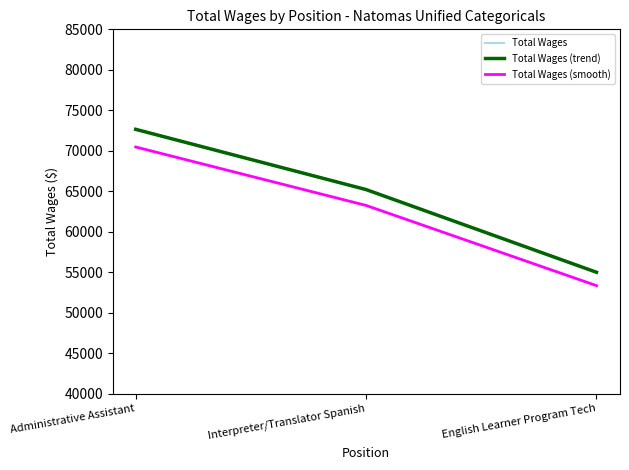

What is the spread (max minus min) of values at Interpreter/Translator Spanish?

1956.4